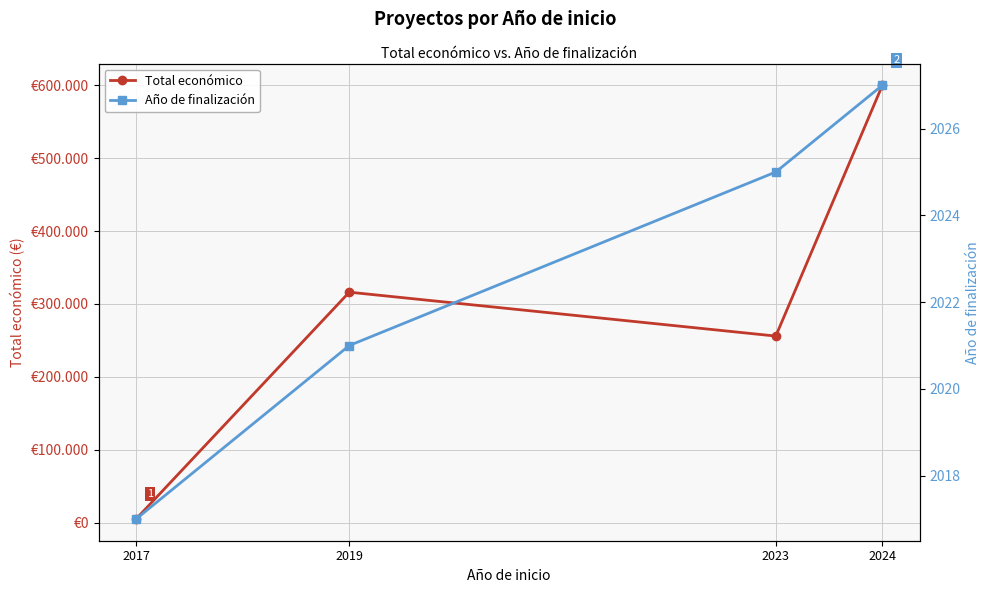

Is the value of Año de finalización at 2023 greater than the value of Total económico at 2023?

No